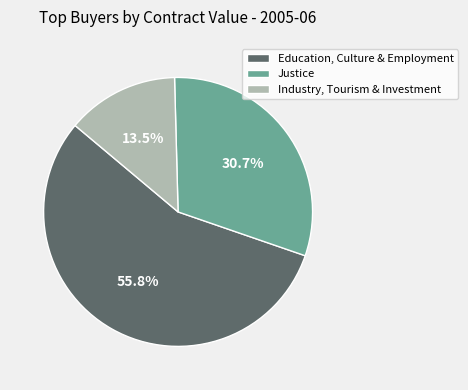

How many segments does this pie chart have?

3